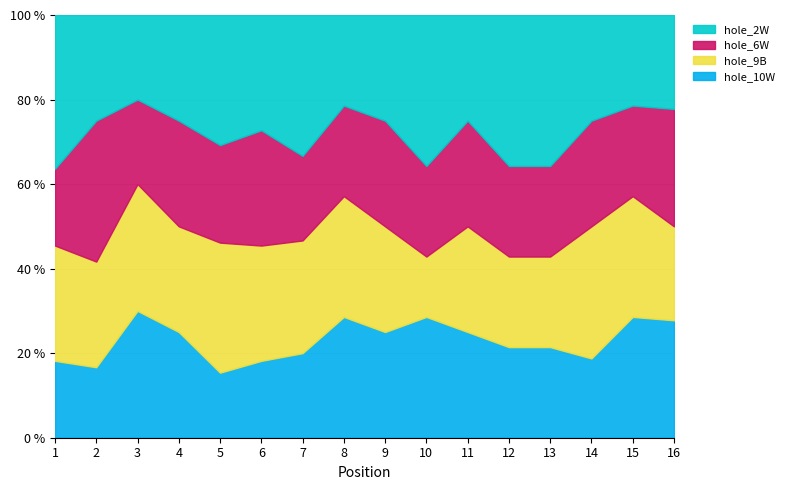

What is the total value across all series at 15?

100.0